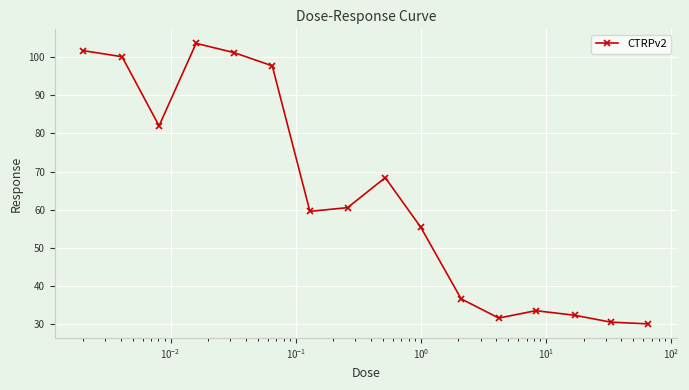

Reading left to right, extract all data points from this chart.

101.7	100.1	82.0	103.6	101.2	97.7	59.6	60.6	68.4	55.4	36.7	31.7	33.6	32.4	30.6	30.1